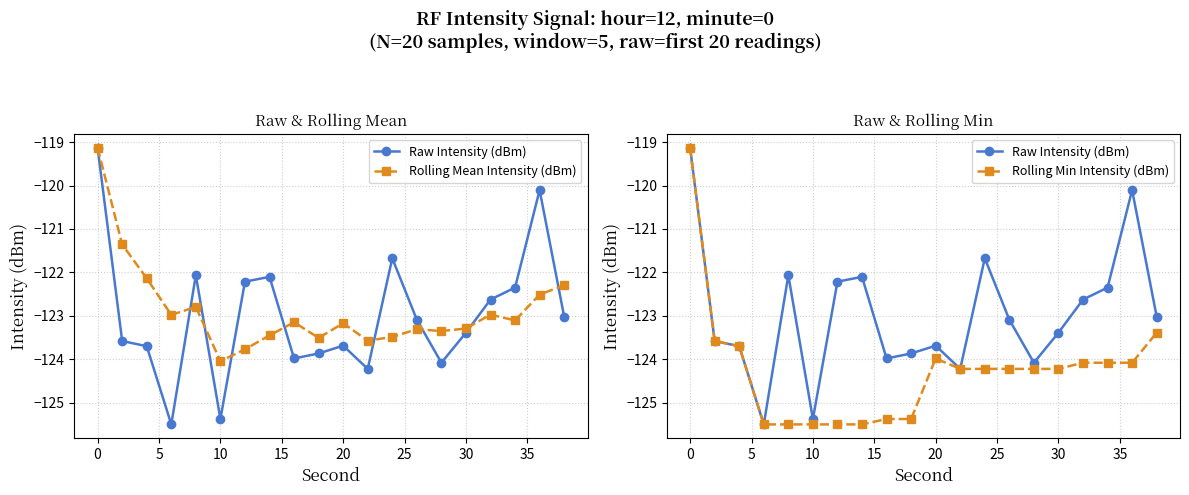

What is the average value of the Rolling Mean Intensity (dBm) series?

-122.9